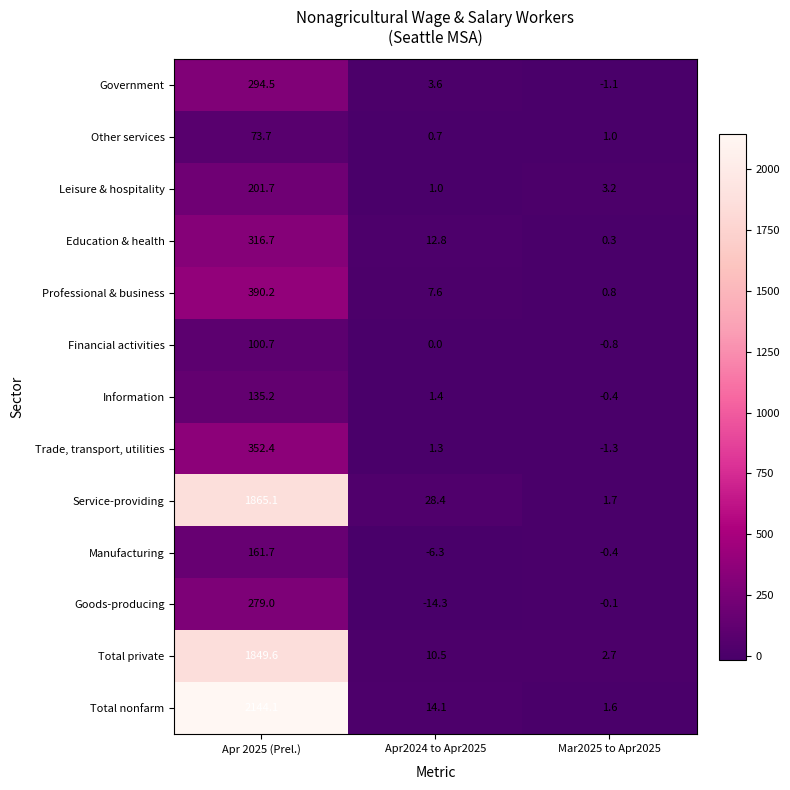

What is the sum of the Total nonfarm values at Apr2024 to Apr2025 and Mar2025 to Apr2025?

15.7